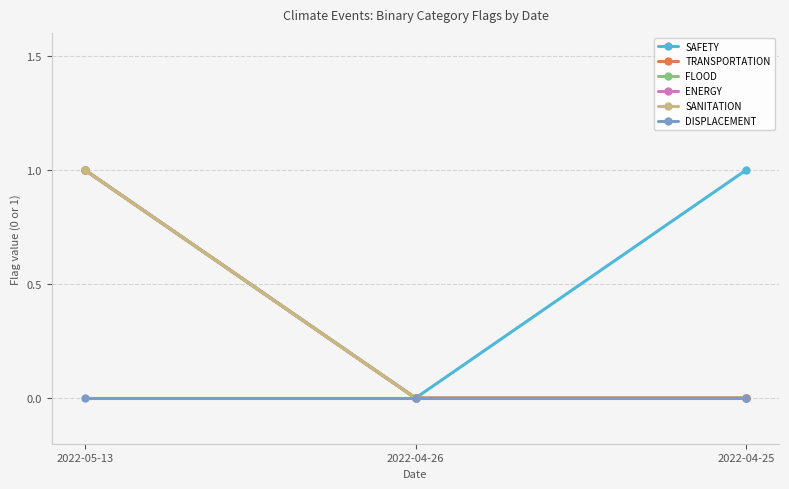

Is this an area chart (filled region under the line)?

No